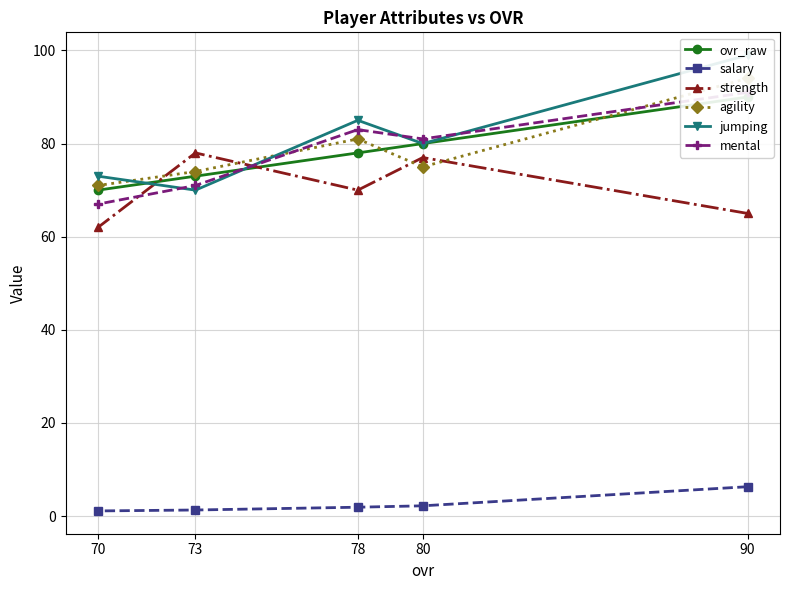

Reading left to right, extract all data points from this chart.

ovr_raw: 90=90.0	80=80.0	78=78.0	73=73.0	70=70.0
salary: 90=6.3	80=2.2	78=1.9	73=1.3	70=1.1
strength: 90=65.0	80=77.0	78=70.0	73=78.0	70=62.0
agility: 90=94.0	80=75.0	78=81.0	73=74.0	70=71.0
jumping: 90=99.0	80=80.0	78=85.0	73=70.0	70=73.0
mental: 90=91.0	80=81.0	78=83.0	73=71.0	70=67.0